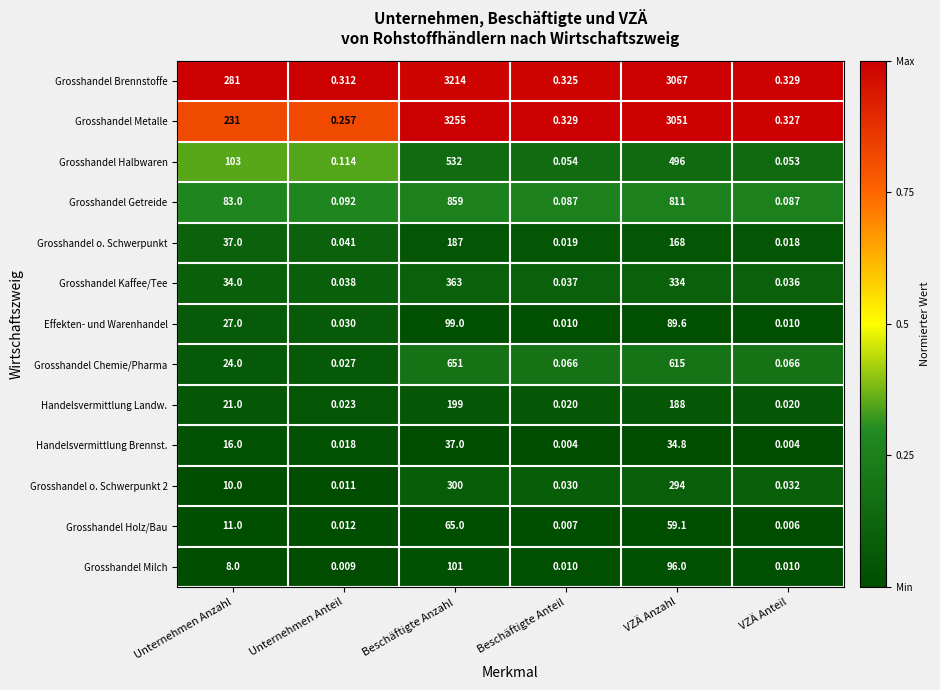

Count the number of data series in this chart.

13